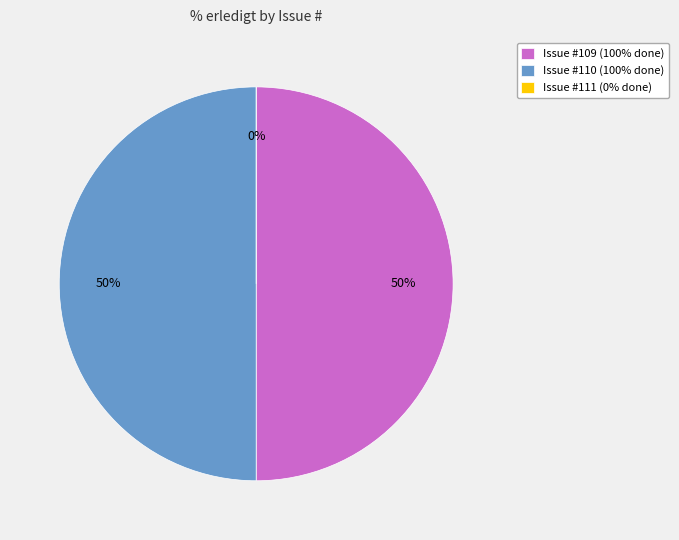

Which slice is the largest?

109